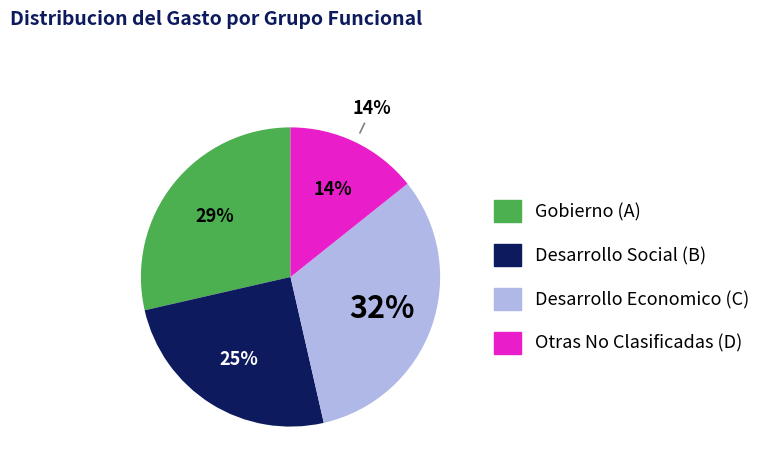

How many slices are in this pie chart?

4